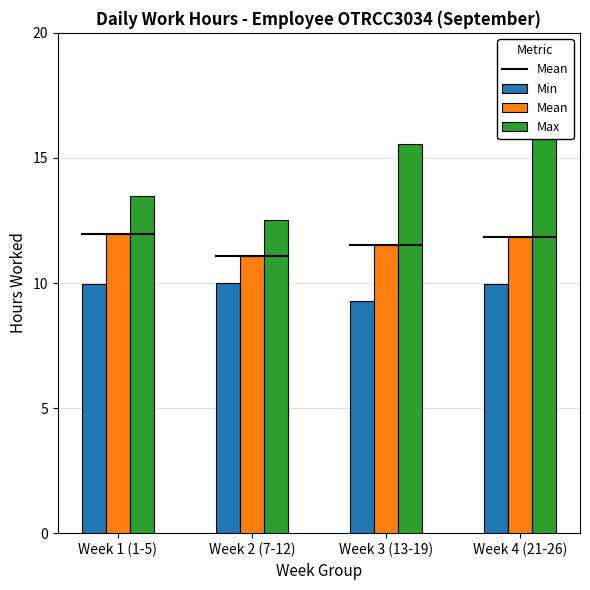

What is the maximum value for Mean?

12.0